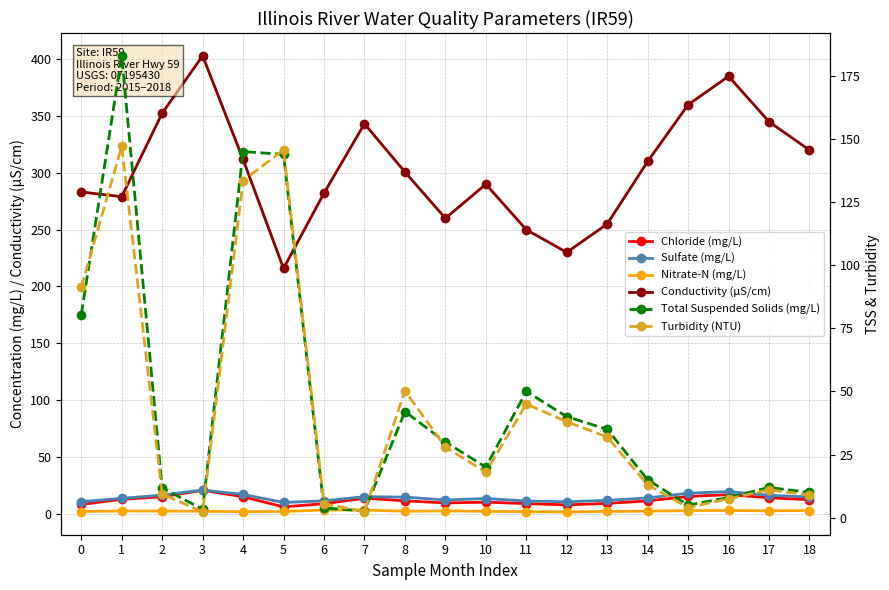

Rank the categories by Total Suspended Solids (mg/L) value from lowest to highest.

7, 3, 6, 15, 16, 18, 2, 17, 14, 10, 9, 13, 12, 8, 11, 0, 5, 4, 1